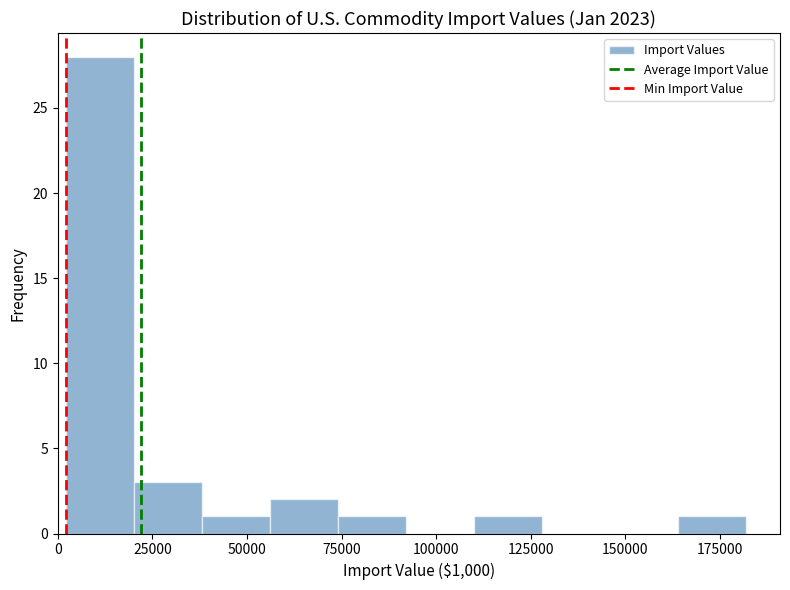

Read against the x-axis, roughly where is the centre of the tallest bar?

10000